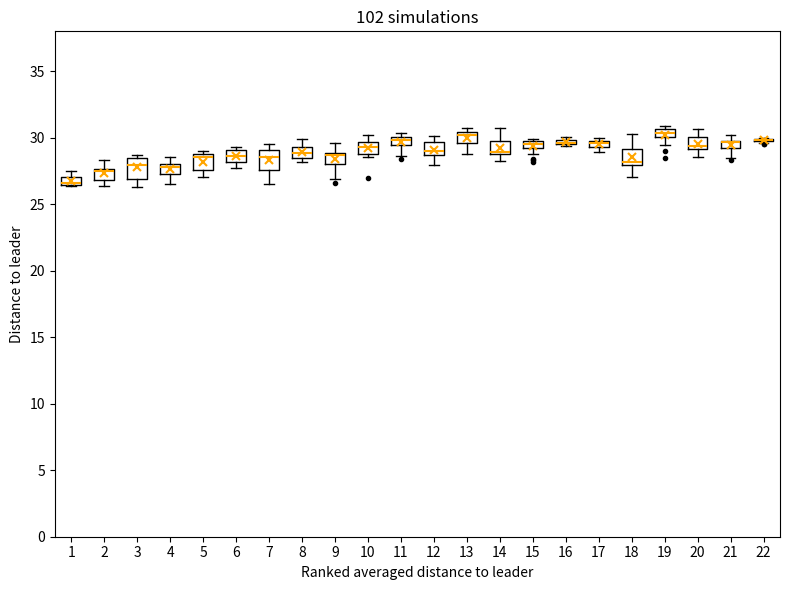

Where is the lower edge of the box at x = 16 on the y-axis? The values are not printed on the chart, so give them approximately, as read against the axis.

29.5